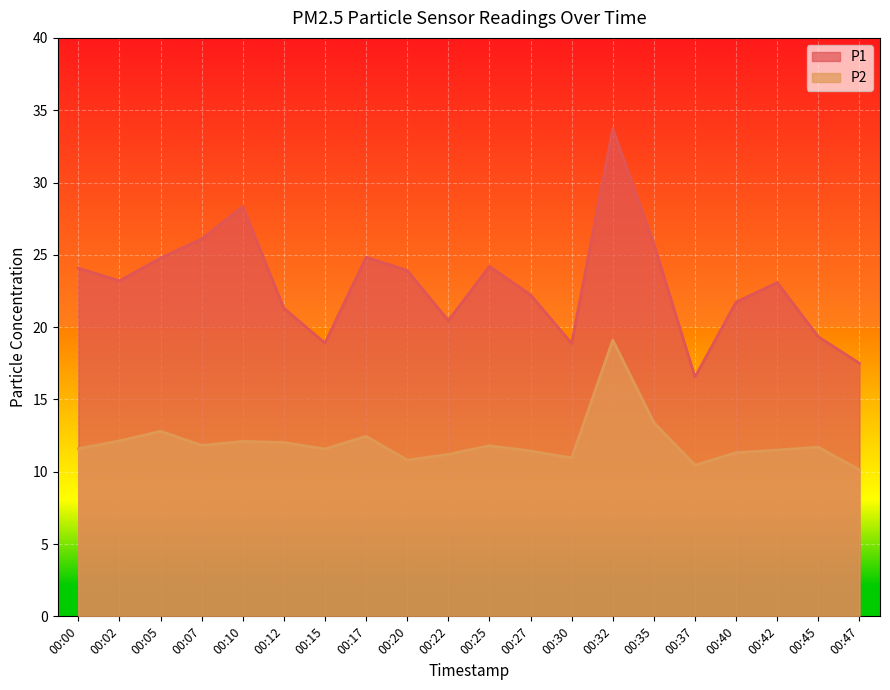

What is the difference between the highest and lowest values at 00:05?

12.0